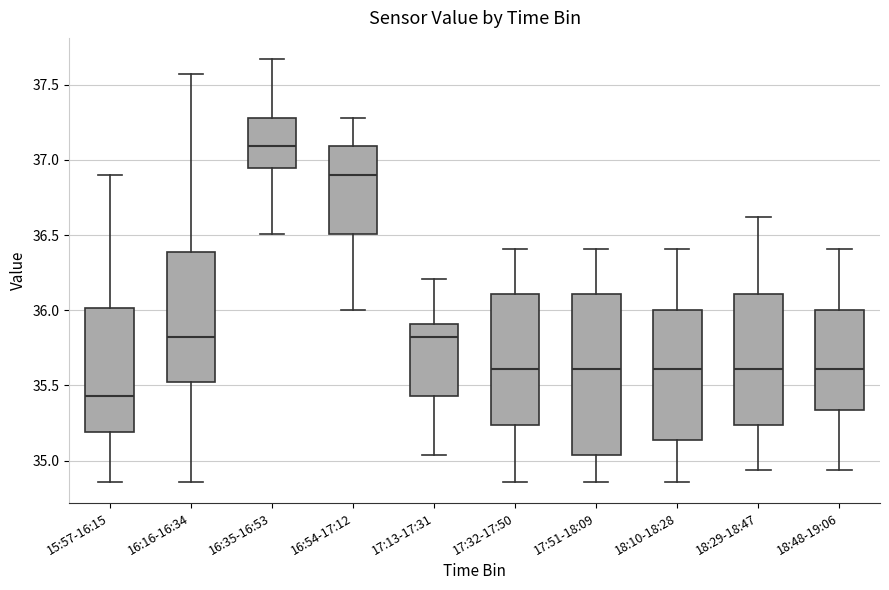

Reading left to right, transcribe this box plot: for each box, give where its median line is, the range the box spans, and where its two whiskers end, as read against the y-axis. The values are not printed on the chart, so give them approximately, as read against the axis.

15:57-16:15: median 35.45, box 35.20 to 36.00, whiskers 34.85 to 36.90
16:16-16:34: median 35.80, box 35.50 to 36.40, whiskers 34.85 to 37.55
16:35-16:53: median 37.10, box 36.95 to 37.30, whiskers 36.50 to 37.65
16:54-17:12: median 36.90, box 36.50 to 37.10, whiskers 36.00 to 37.30
17:13-17:31: median 35.80, box 35.45 to 35.90, whiskers 35.05 to 36.20
17:32-17:50: median 35.60, box 35.25 to 36.10, whiskers 34.85 to 36.40
17:51-18:09: median 35.60, box 35.05 to 36.10, whiskers 34.85 to 36.40
18:10-18:28: median 35.60, box 35.15 to 36.00, whiskers 34.85 to 36.40
18:29-18:47: median 35.60, box 35.25 to 36.10, whiskers 34.95 to 36.60
18:48-19:06: median 35.60, box 35.35 to 36.00, whiskers 34.95 to 36.40